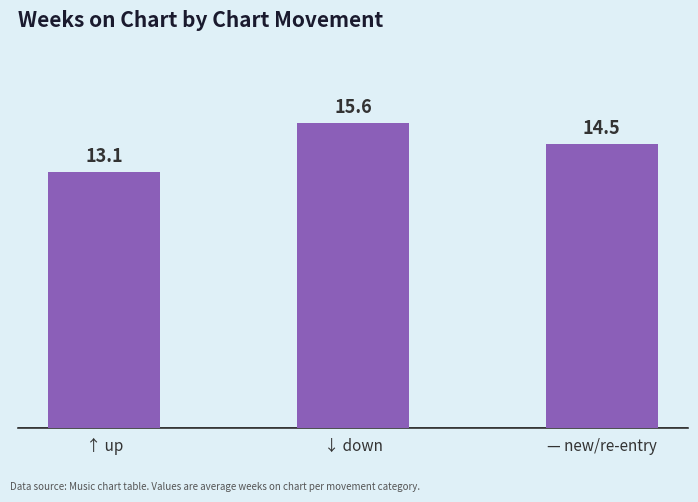

What is the label of the 2nd bar from the left?

↓ down